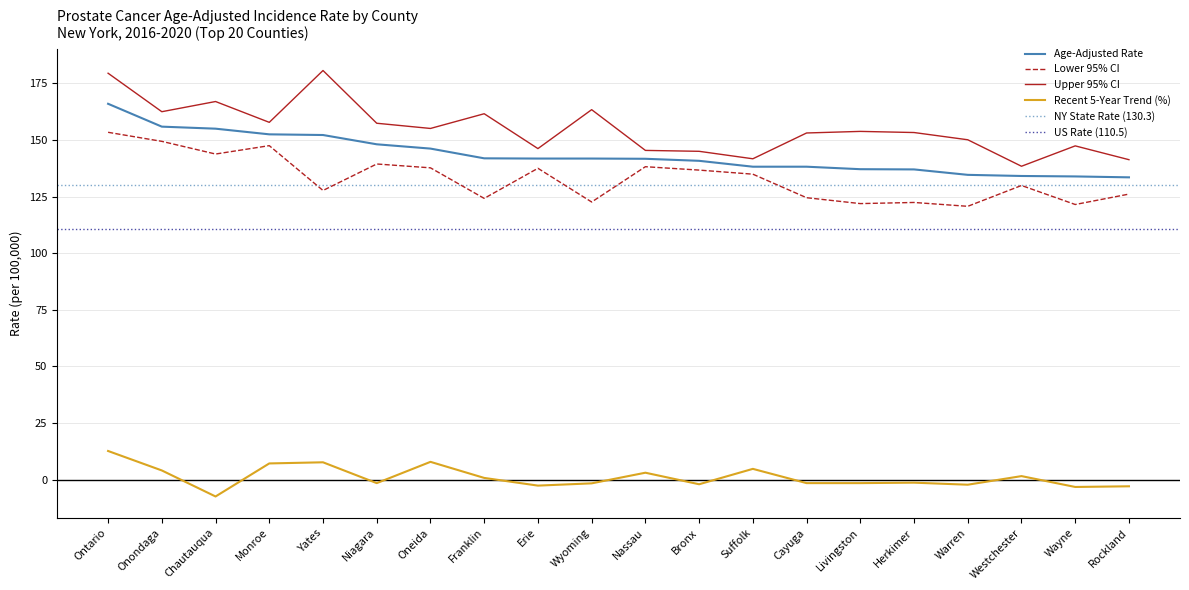

True or false: Upper 95% CI and Lower 95% CI cross at least once.

False